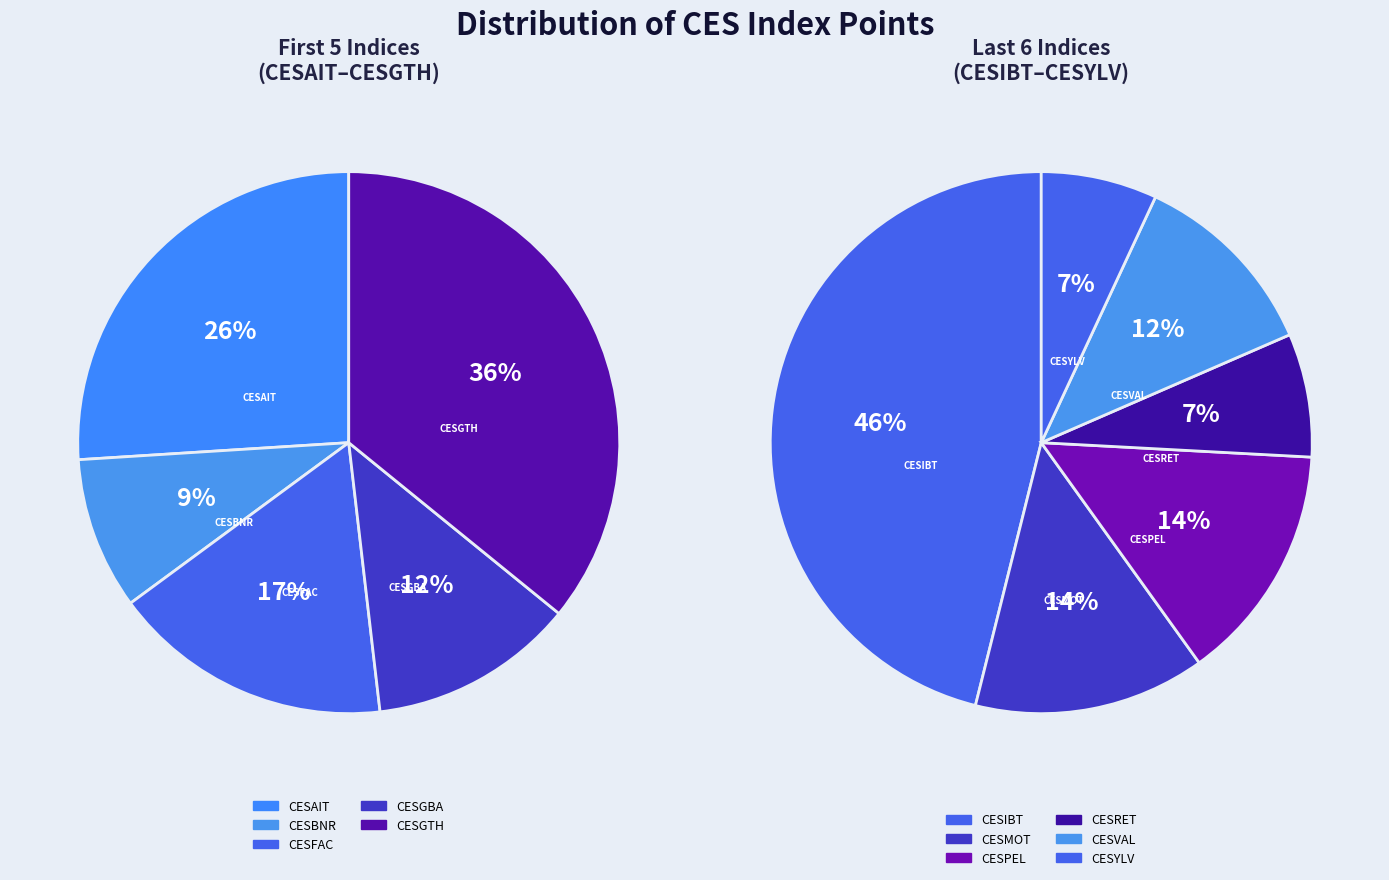

How many slices are in this pie chart?

11